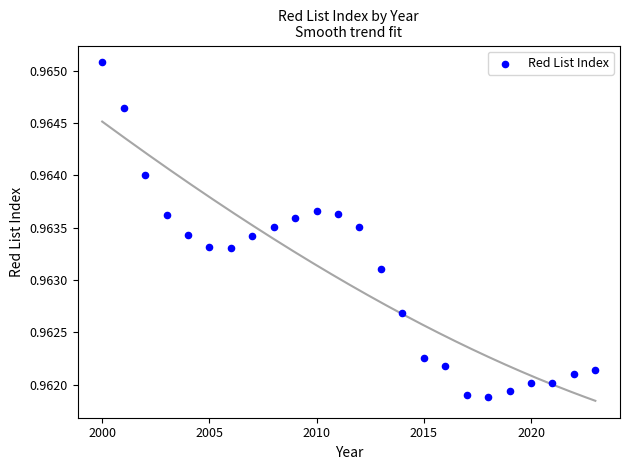

What is the range of X values (max minus min)?

23.0